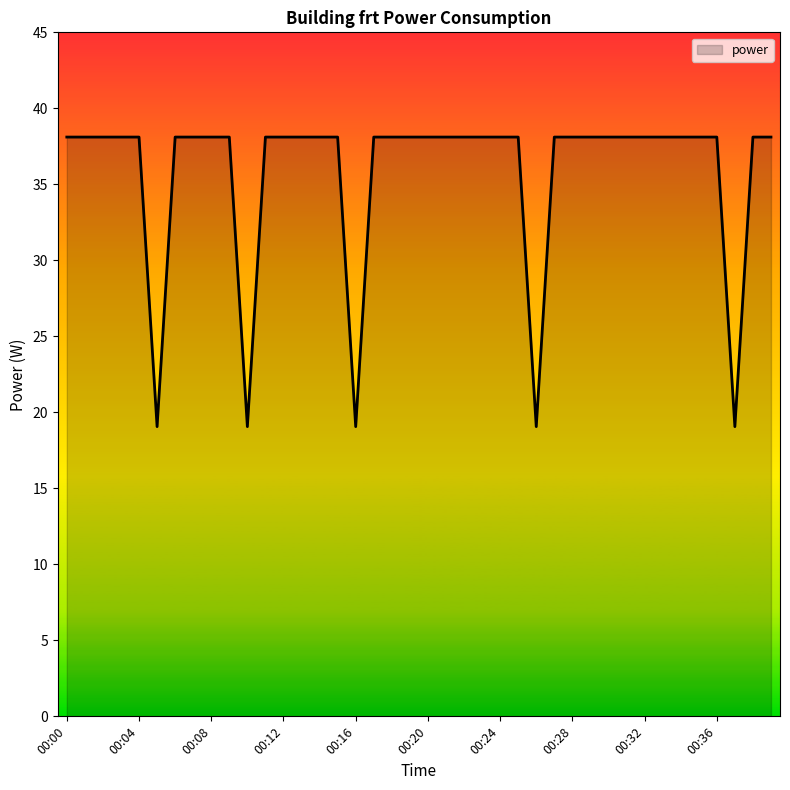

What is the smallest value displayed?

19.1